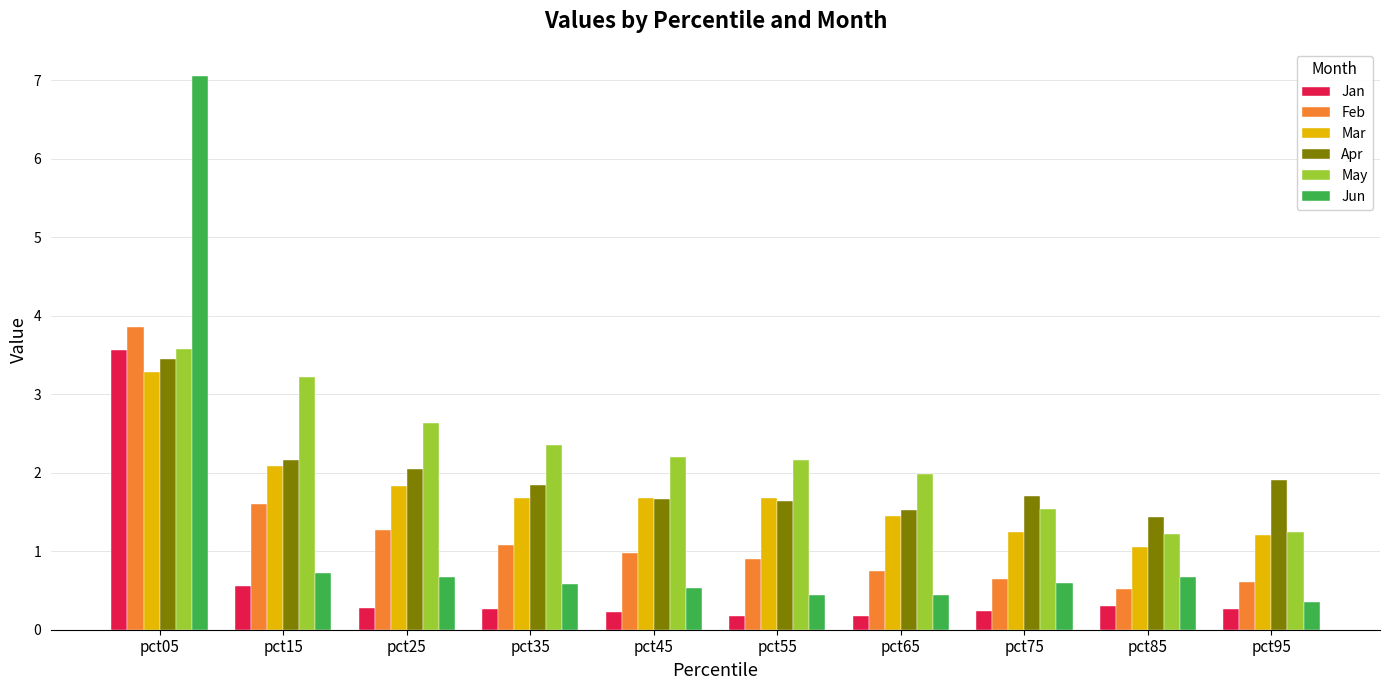

Rank the series at pct15 from lowest to highest value.

Jan, Jun, Feb, Mar, Apr, May